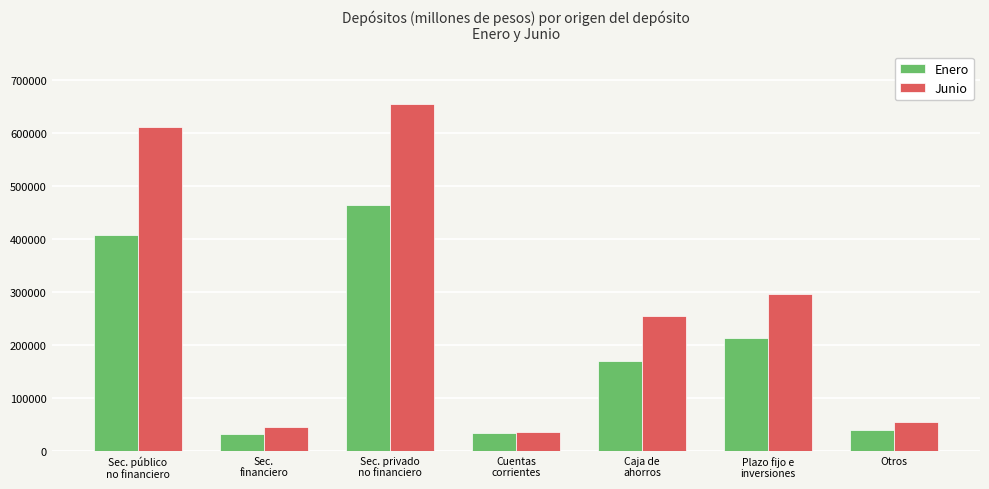

Which category has the highest value in the Junio series?

Sec. privado
no financiero